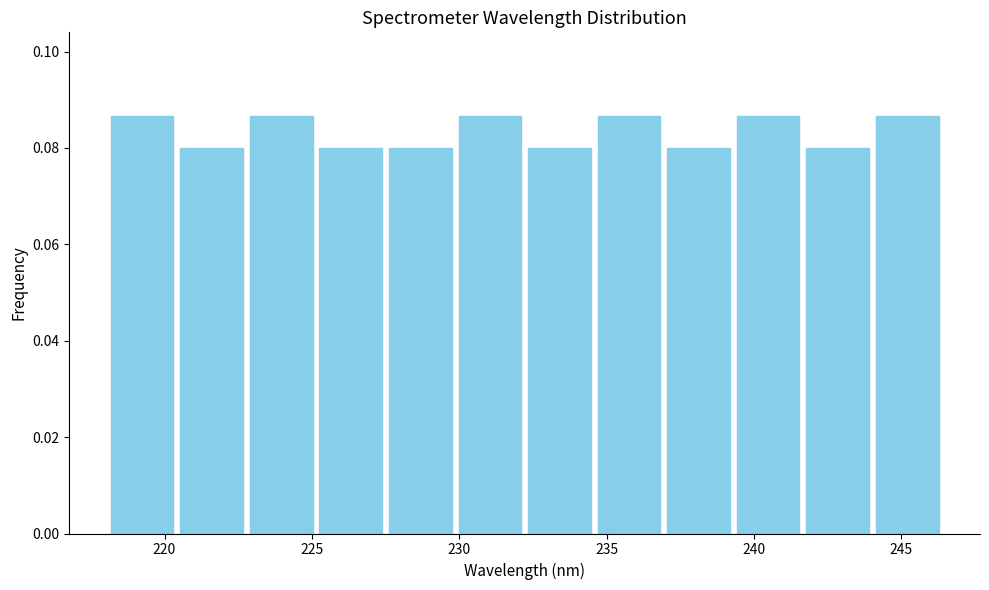

Reading left to right, transcribe this chart: for each bar, give the range it covers on the x-axis and its height. Neither the bar edges nor the heights are printed on the chart, so give them approximately, as read against the axes.

218.0 to 220.5: 0.086
220.5 to 223.0: 0.080
223.0 to 225.0: 0.086
225.0 to 227.5: 0.080
227.5 to 230.0: 0.080
230.0 to 232.0: 0.086
232.0 to 234.5: 0.080
234.5 to 237.0: 0.086
237.0 to 239.5: 0.080
239.5 to 241.5: 0.086
241.5 to 244.0: 0.080
244.0 to 246.5: 0.086